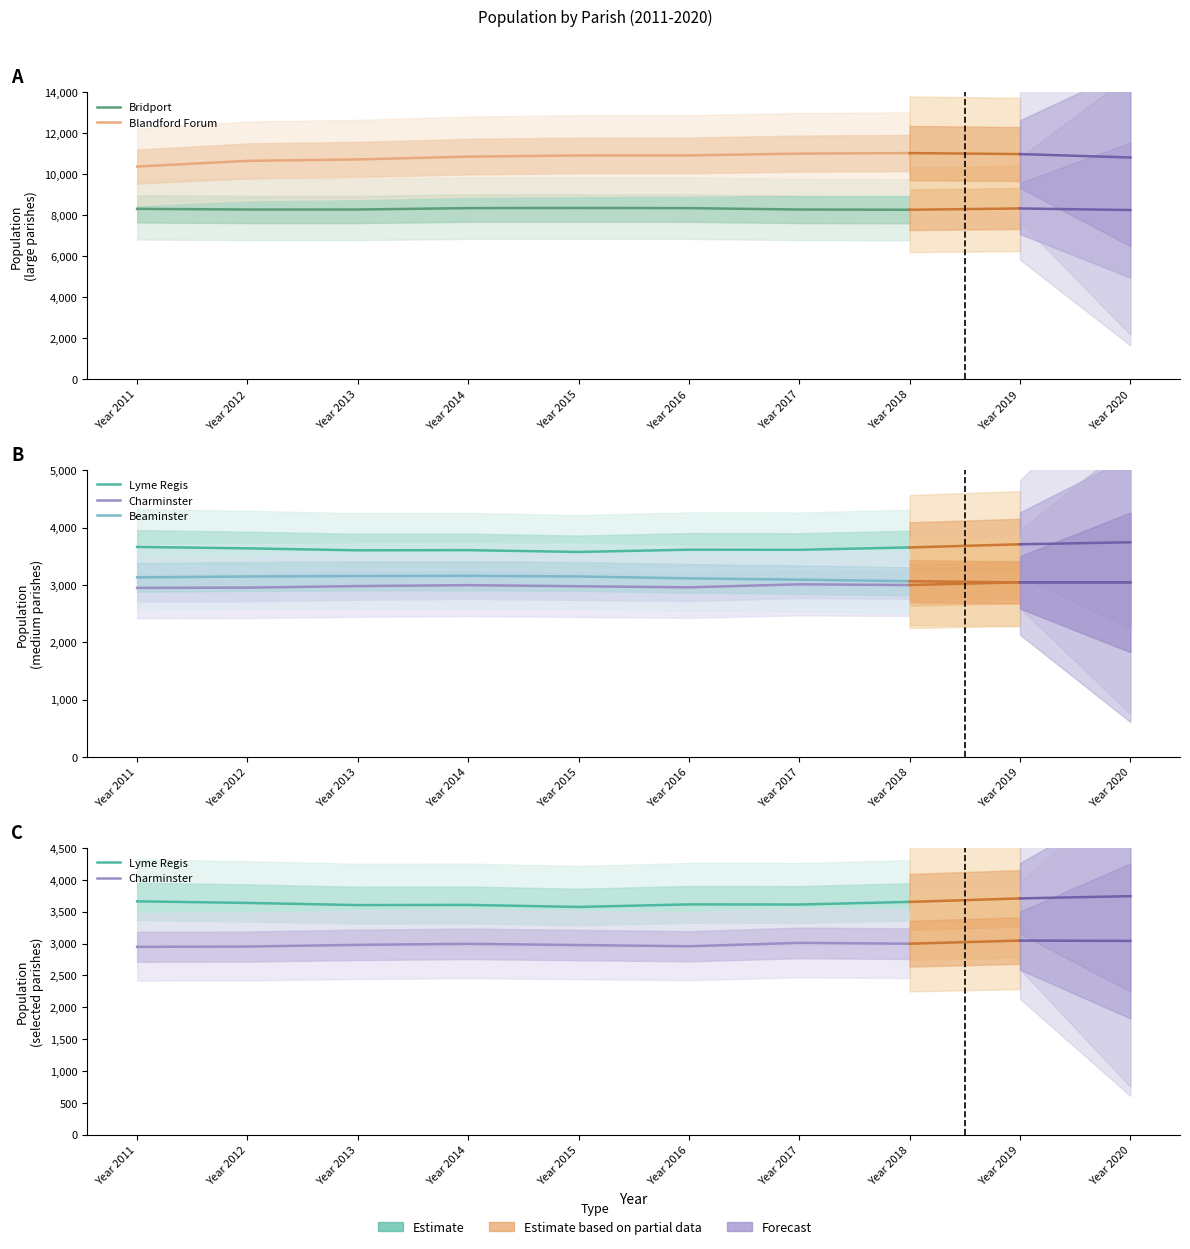

Which category has the lowest value in the Blandford Forum series?

Year 2011